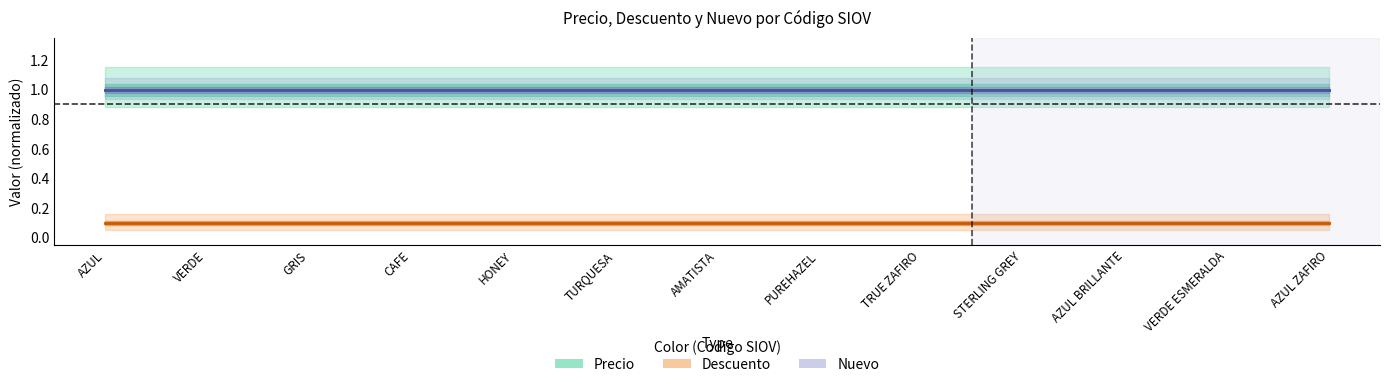

Is it true that Precio equals 0.6 at STERLING GREY?

False